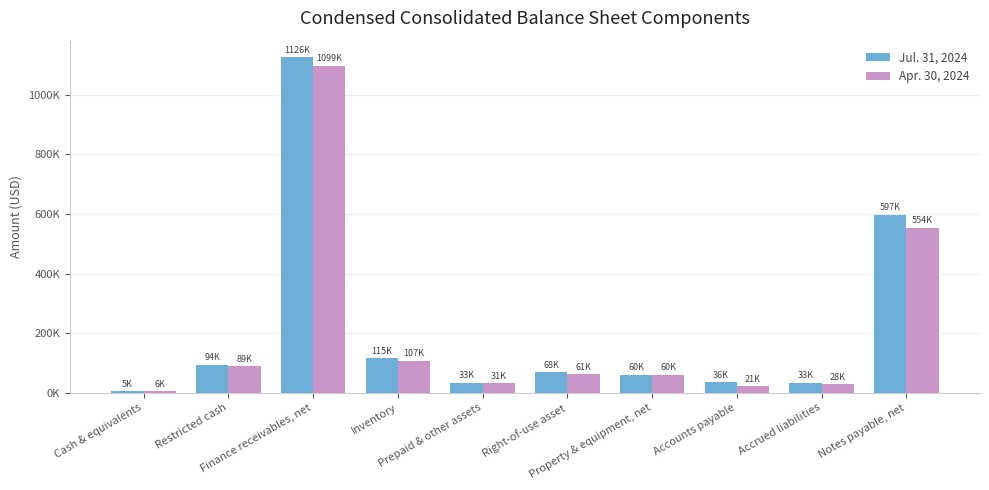

Which series has the largest total across all categories?

Jul. 31, 2024